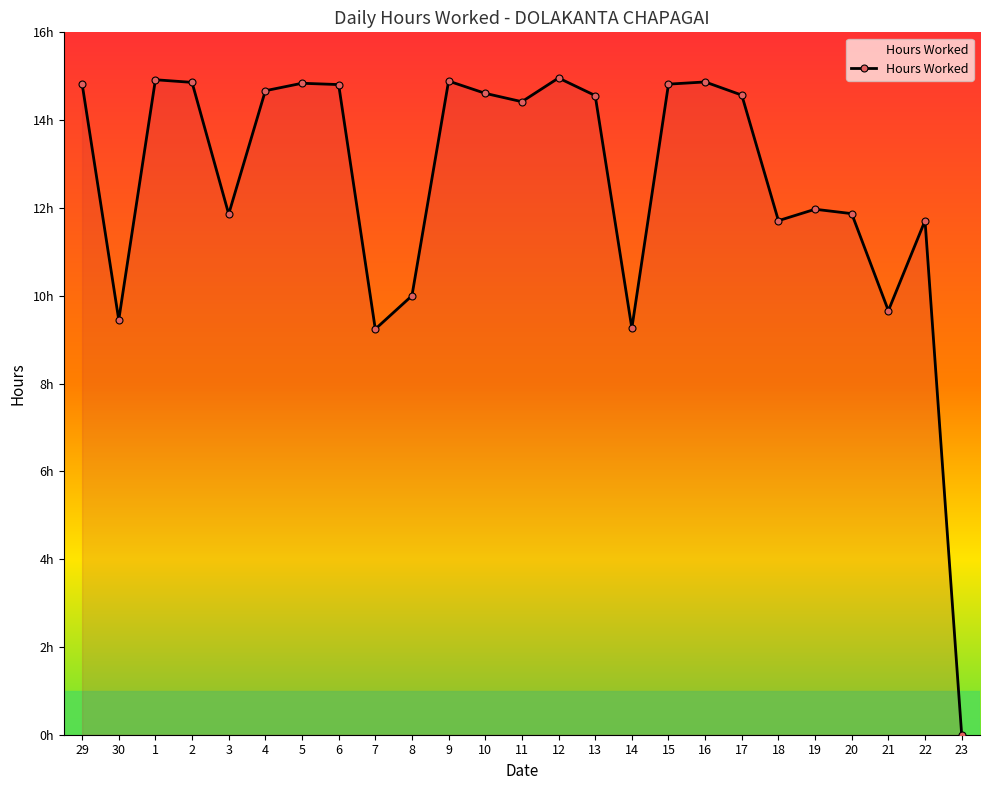

What is the maximum value shown in the chart?

15.0